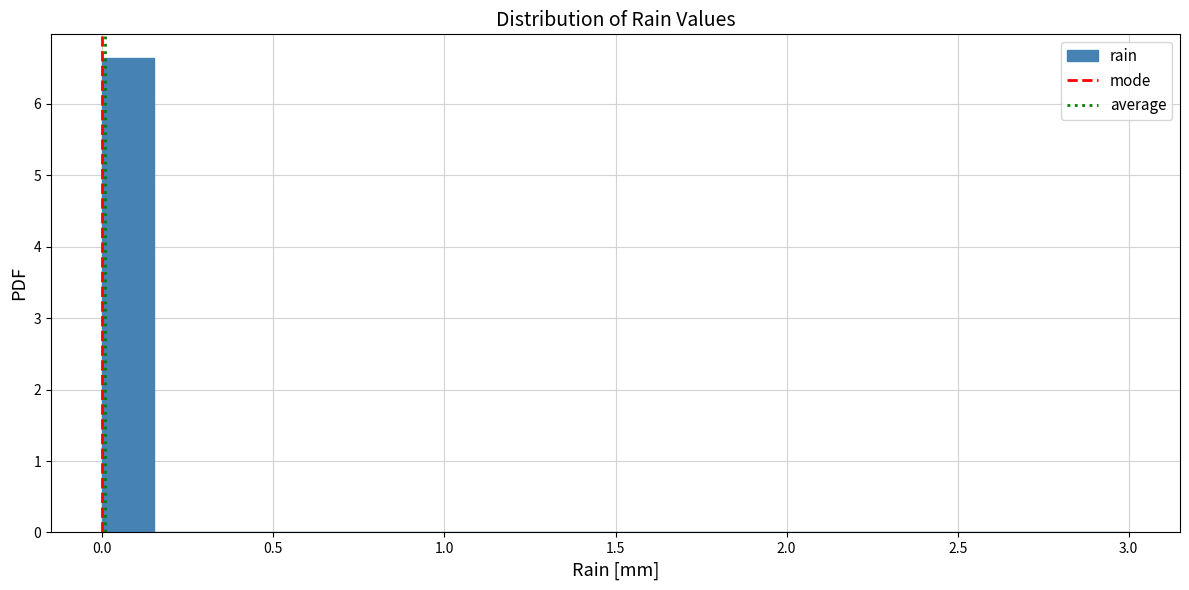

Read against the x-axis, roughly where is the centre of the tallest bar?

0.10